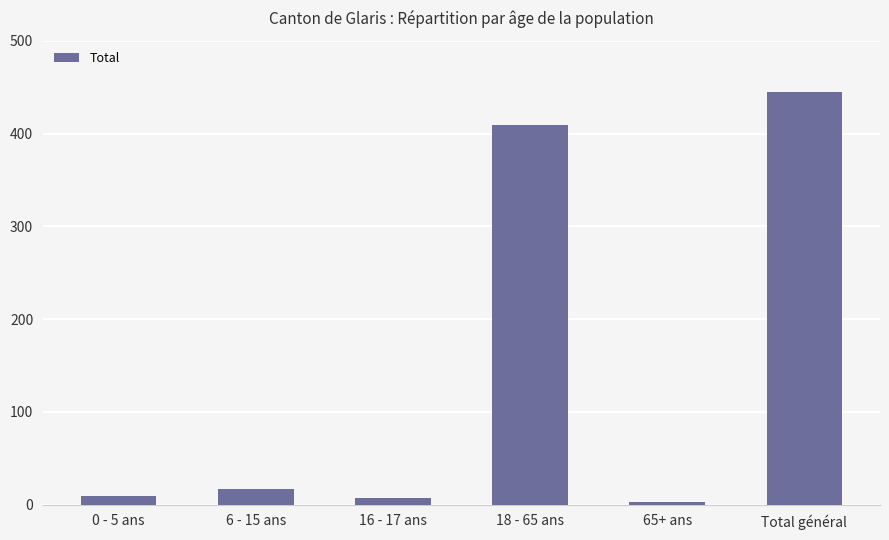

True or false: the data shows 232 at 18 - 65 ans.

False